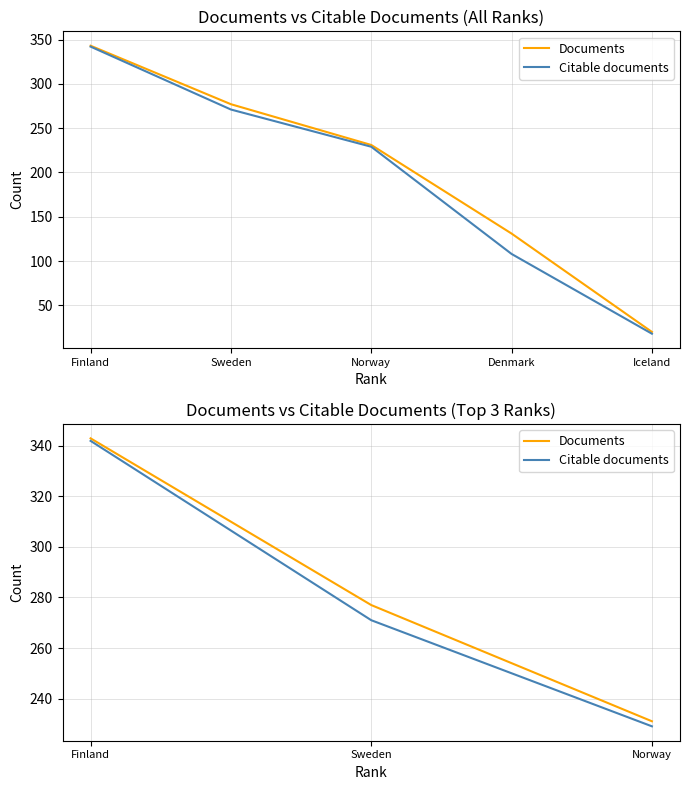

Is it true that Documents equals 343 at Finland?

True